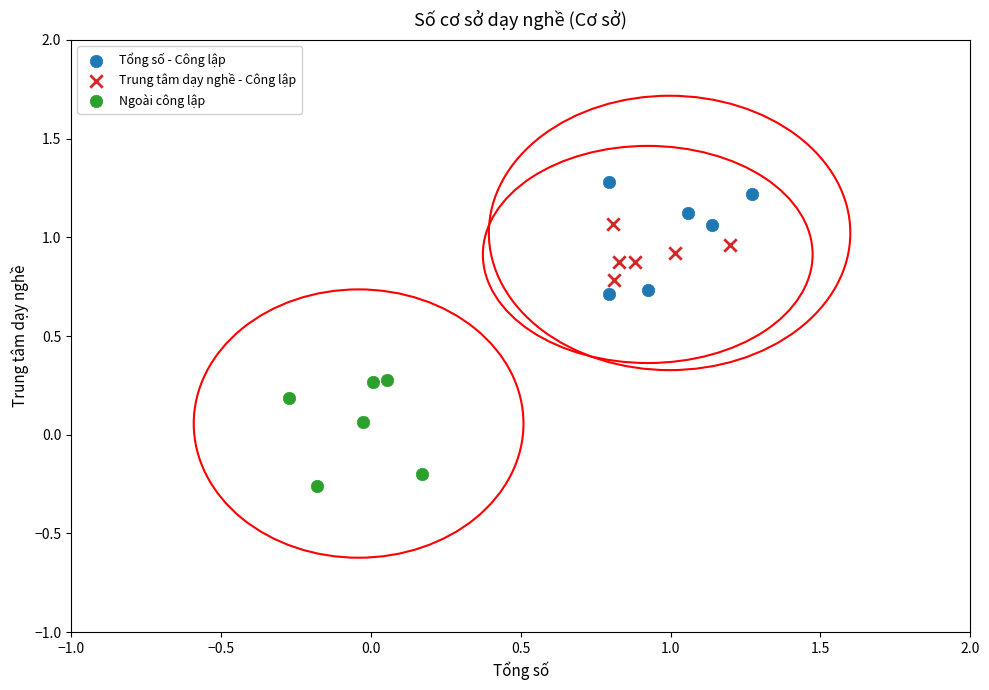

Which series reaches the minimum Y coordinate?

Ngoài công lập